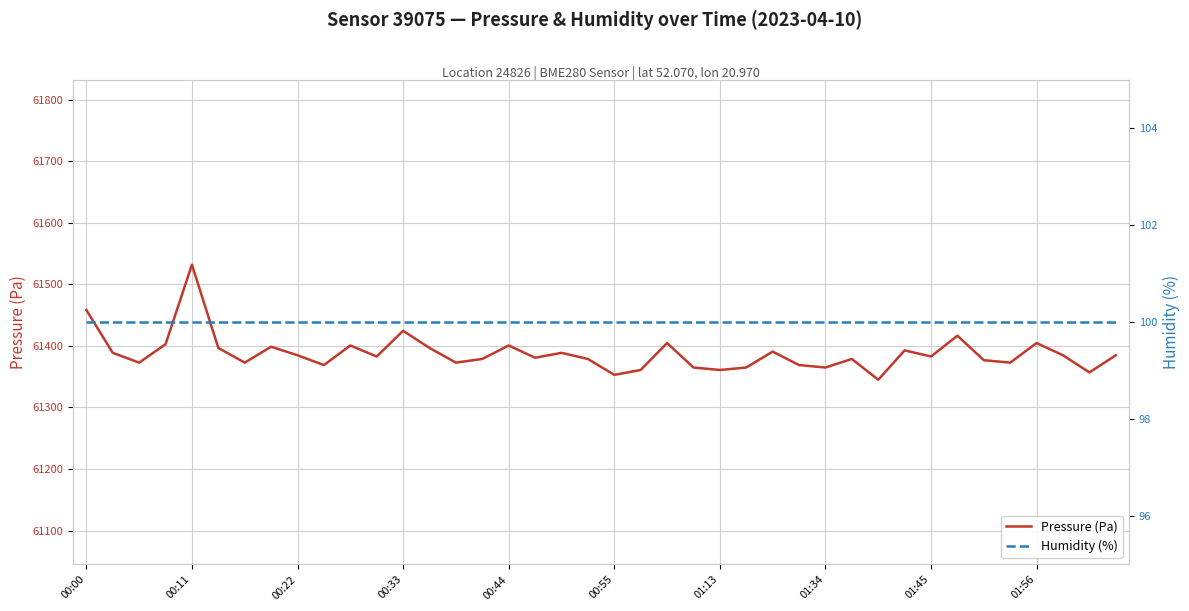

True or false: Pressure (Pa) has a value of 94252.5 at 01:34.

False